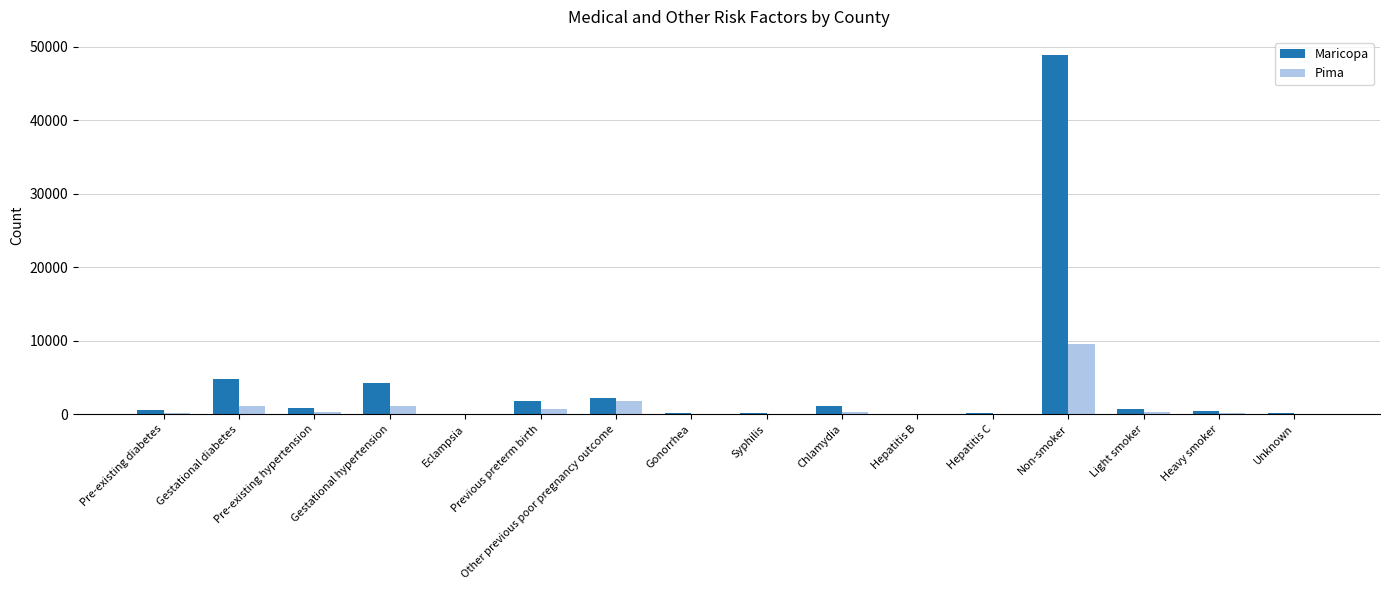

The Maricopa series shows 4818 at Gestational diabetes. True or false?

True